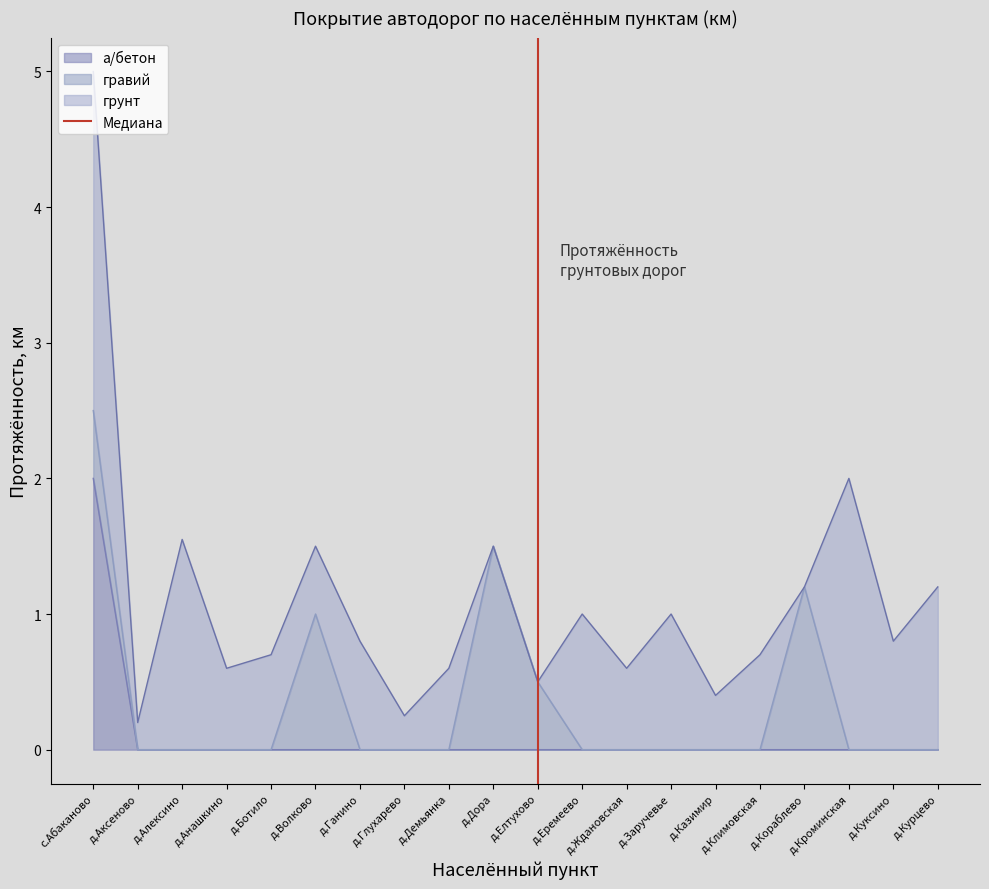

True or false: а/бетон has a value of 1 at д.Елтухово.

False